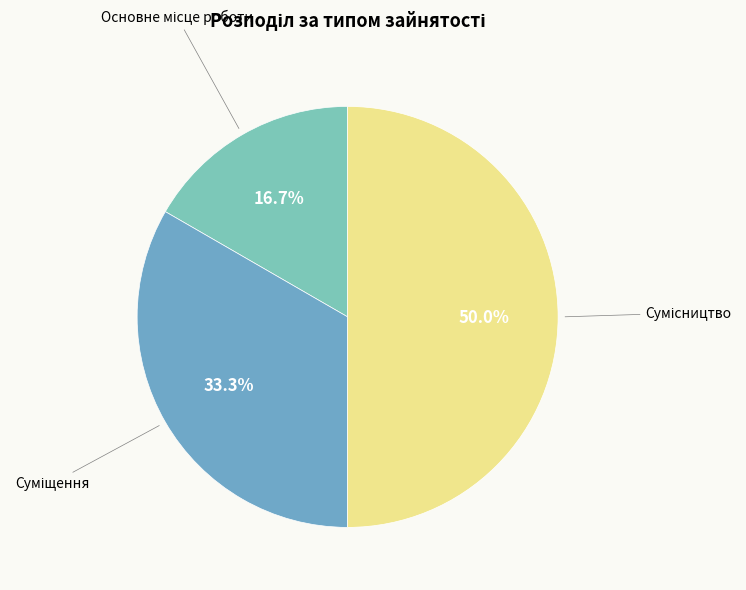

Rank the categories by value from lowest to highest.

Основне місце роботи, Суміщення, Сумісництво